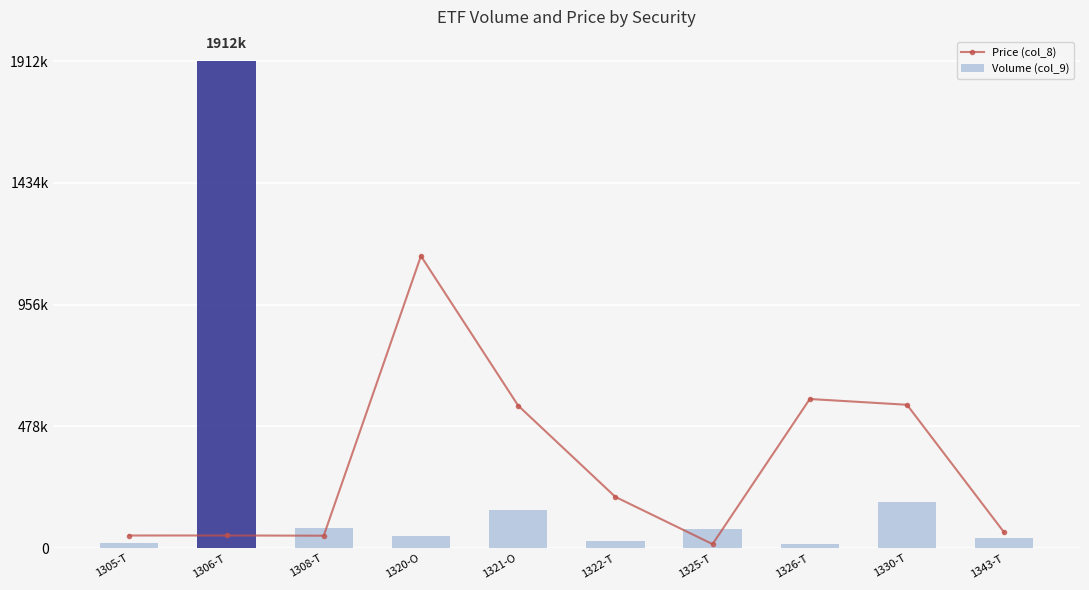

What is the label of the 9th bar from the right?

1306-T